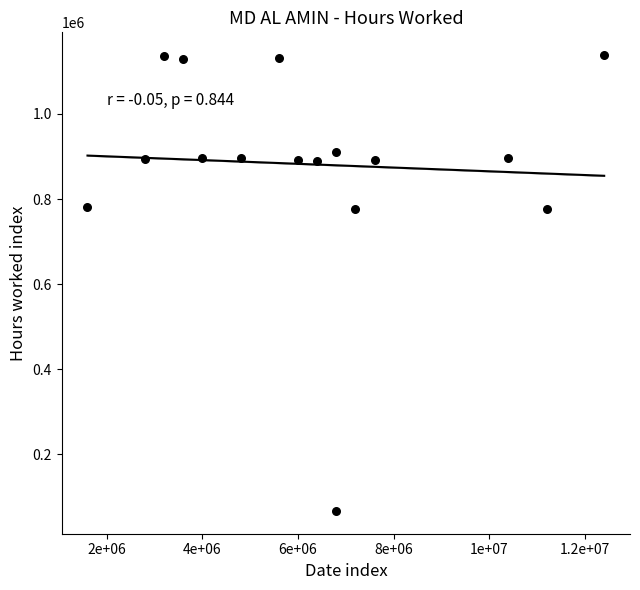

What is the range of X values (max minus min)?

10800000